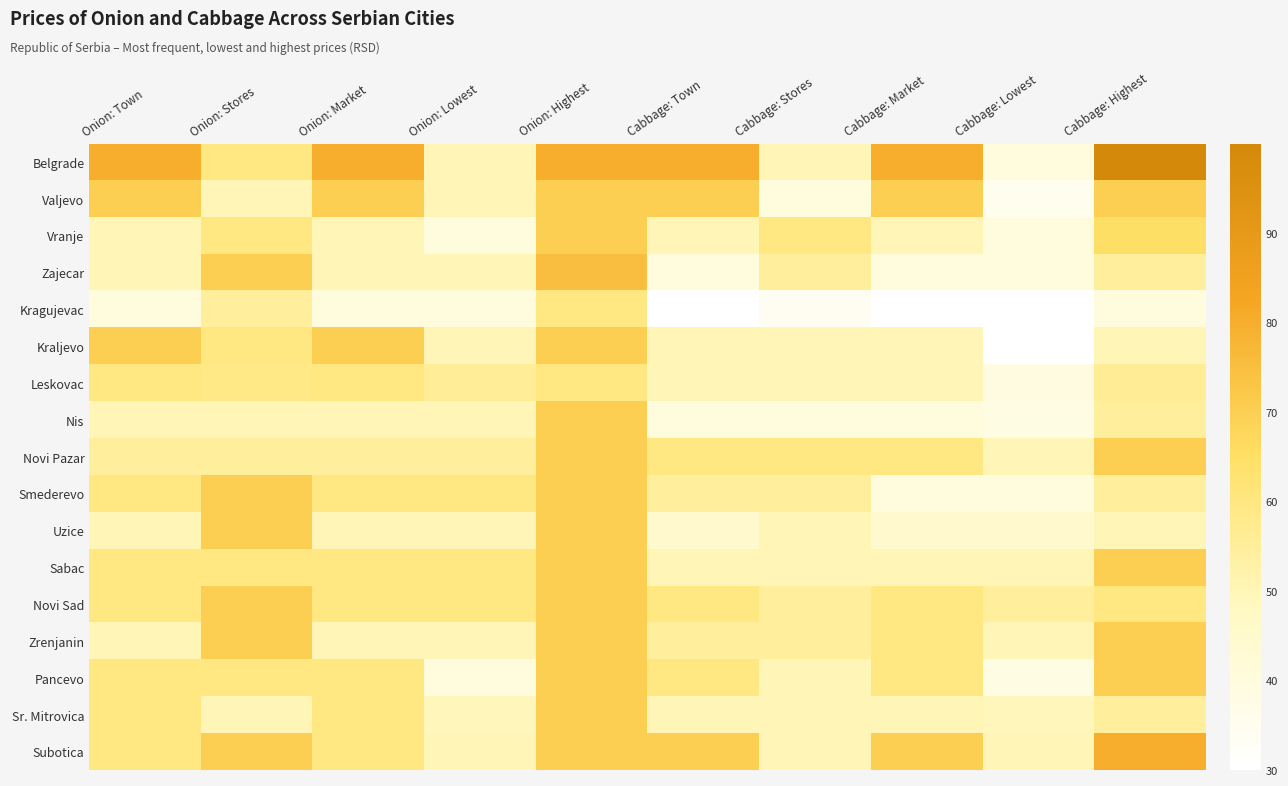

What is the spread (max minus min) of values at Cabbage: Highest?

60.0